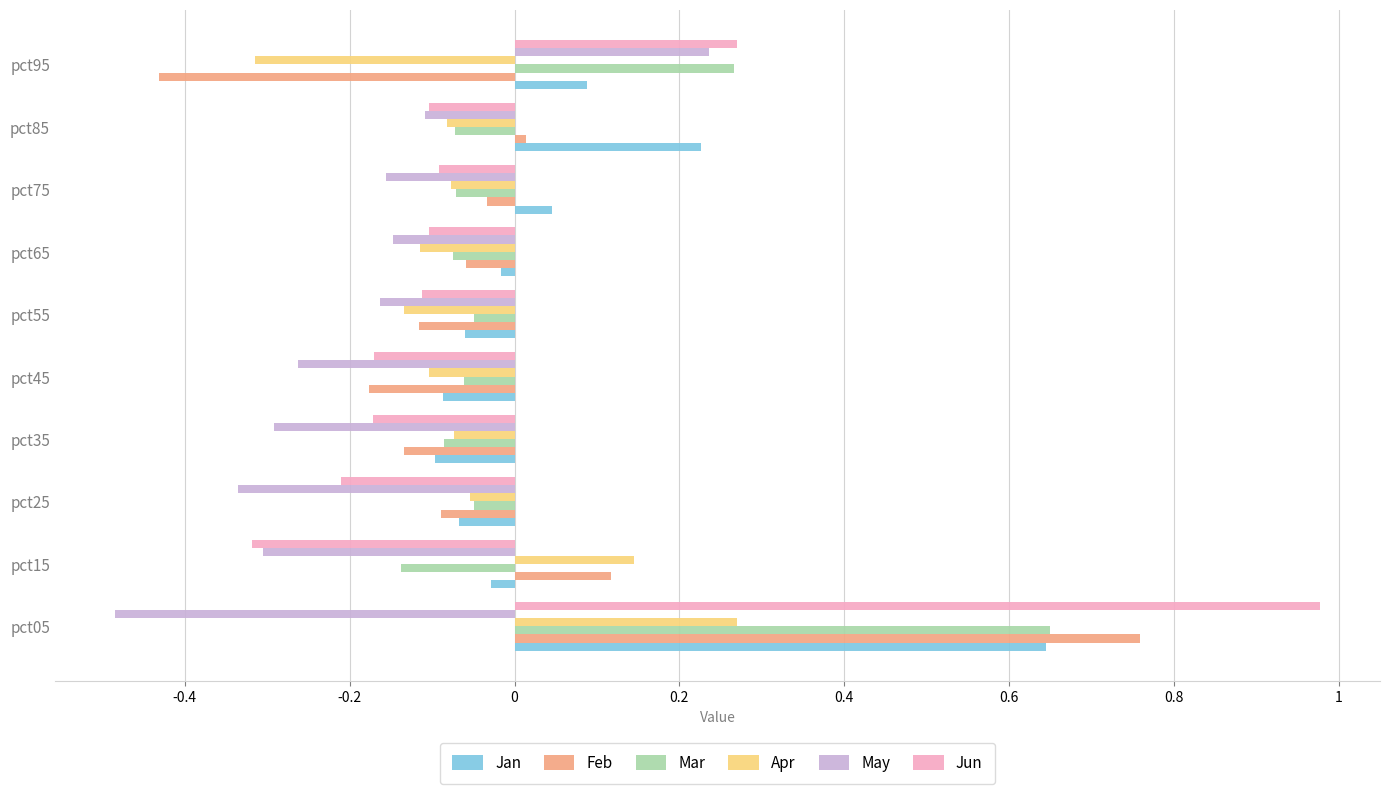

Which series has the widest spread of values?

Jun